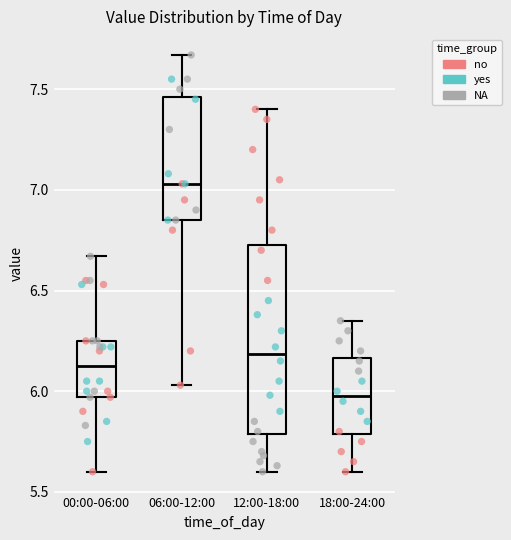

Reading left to right, read every box against the y-axis: the position of its median line, the range the box covers, and the ends of its whiskers. The values are not printed on the chart, so give them approximately, as read against the axis.

00:00-06:00: median 6.15, box 5.95 to 6.25, whiskers 5.60 to 6.65
06:00-12:00: median 7.05, box 6.85 to 7.45, whiskers 6.05 to 7.65
12:00-18:00: median 6.20, box 5.80 to 6.75, whiskers 5.60 to 7.40
18:00-24:00: median 6.00, box 5.80 to 6.15, whiskers 5.60 to 6.35